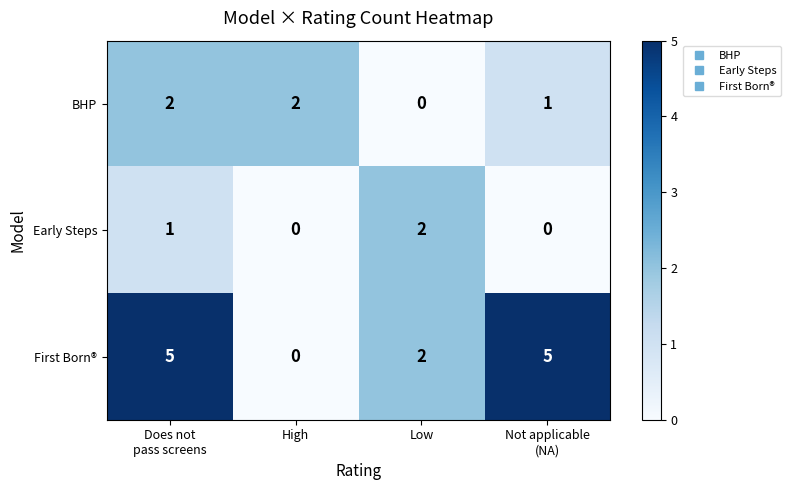

How many distinct data groups are displayed?

3